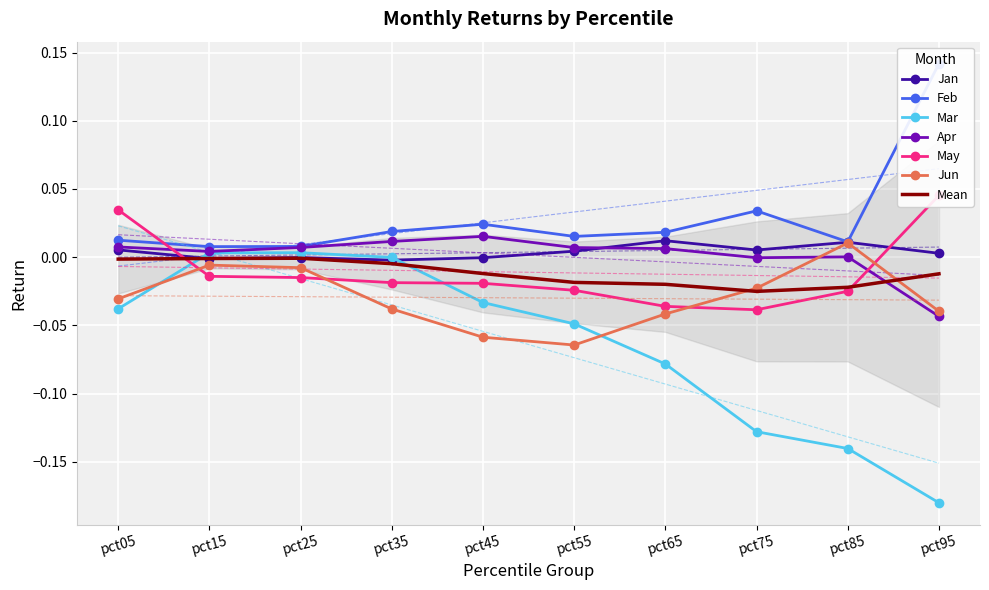

Which series has the largest total across all categories?

Feb